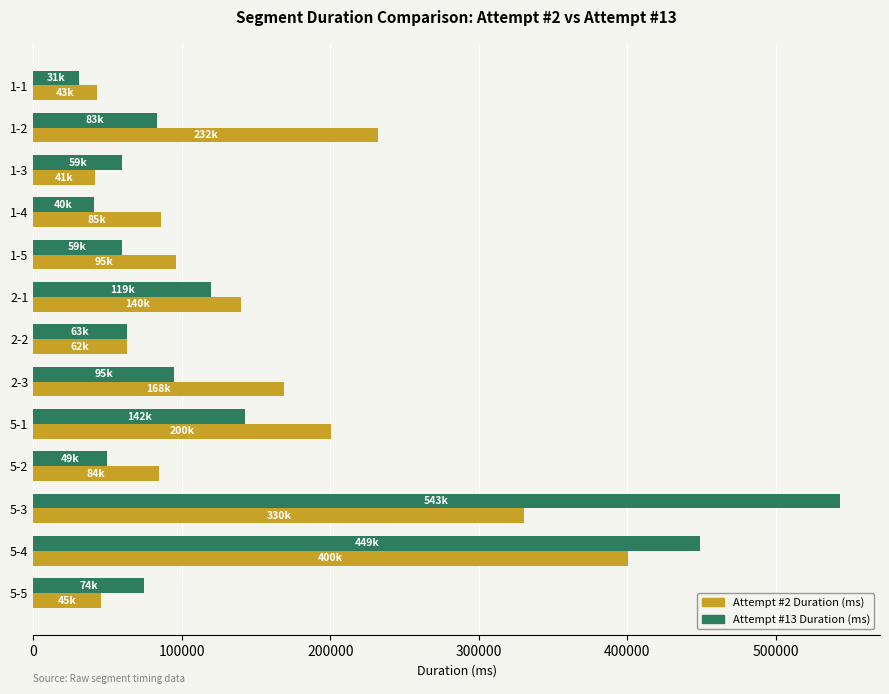

What is the total value across all series at 1-4?

126609